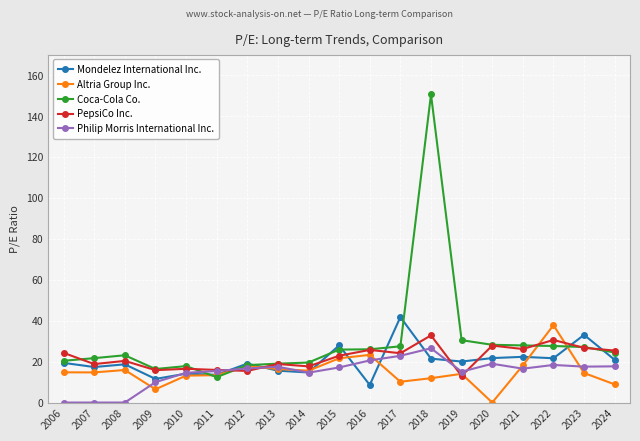

Which series has the widest spread of values?

Coca-Cola Co.